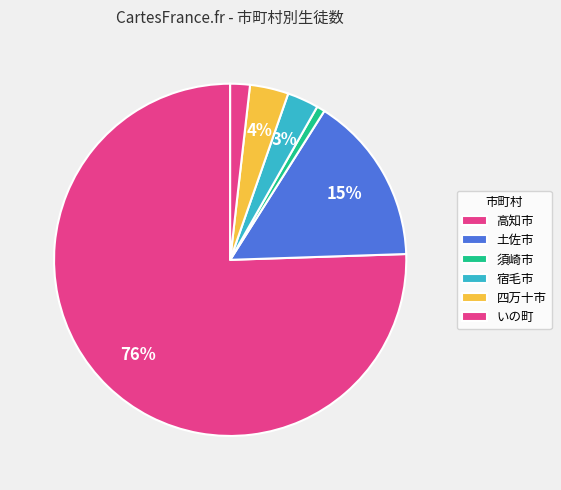

Count the number of slices in the pie.

6